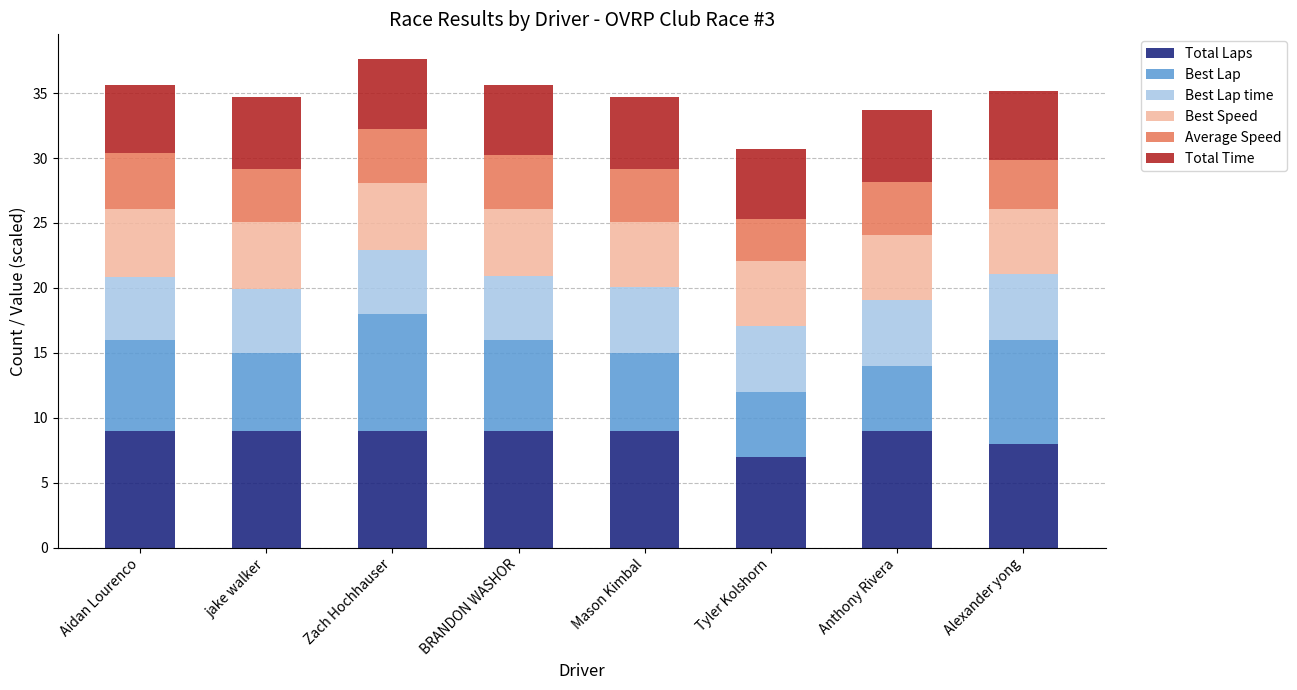

What is the maximum value for Total Laps?

9.0